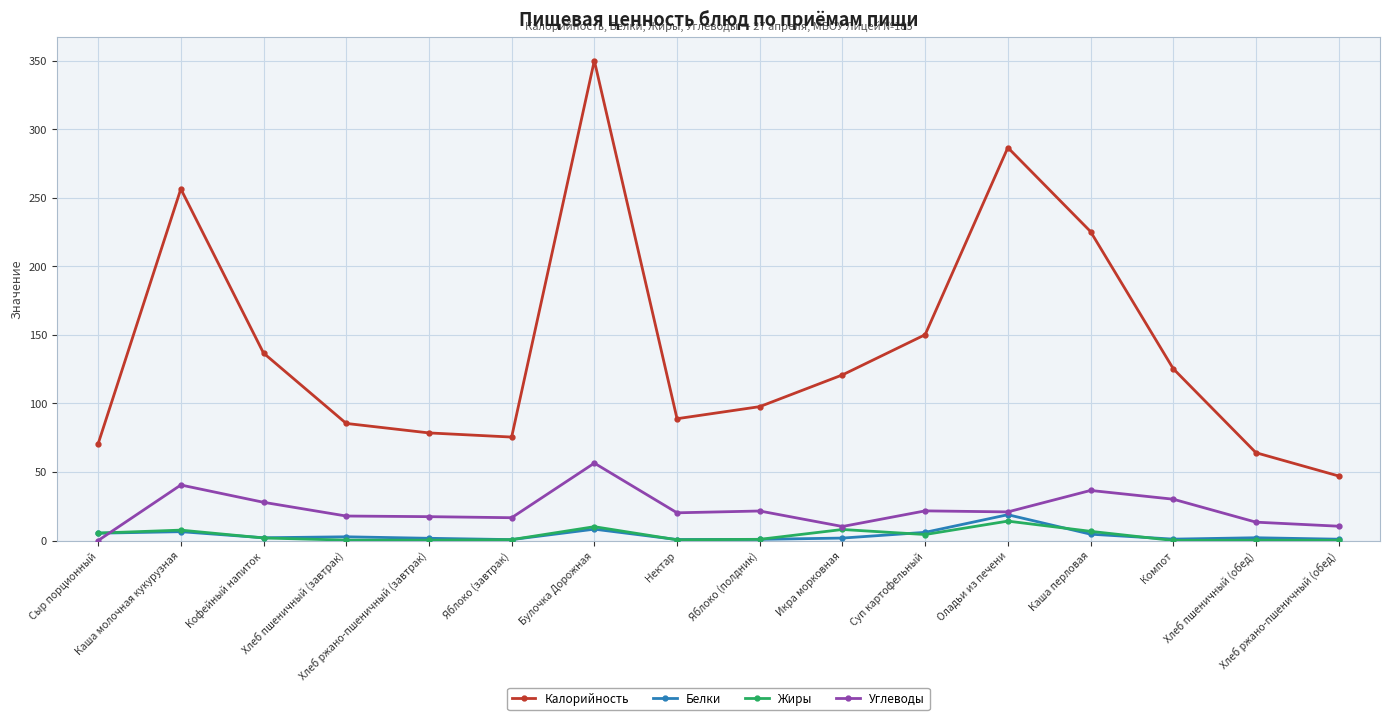

What is the label of the 4th point from the right?

Каша перловая